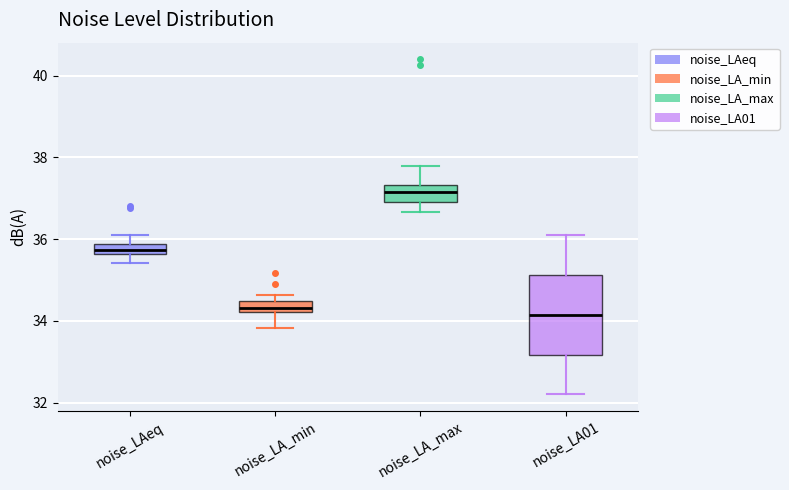

Which box's median line is the highest?

noise_LA_max